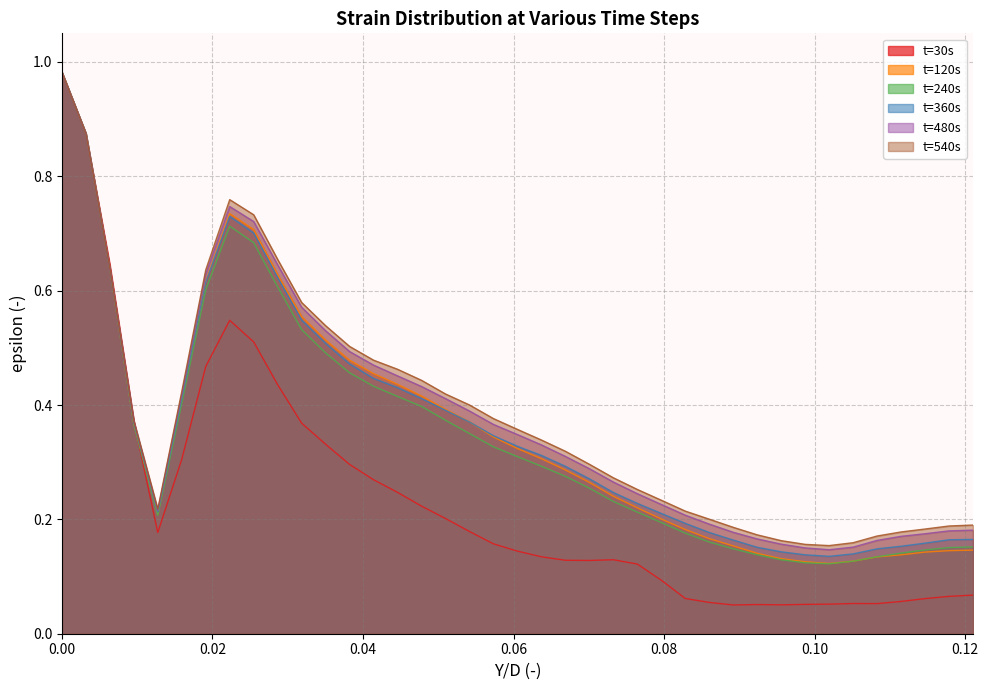

In t=240s, how many points are higher than both neighbors (excluding endpoints)?

1